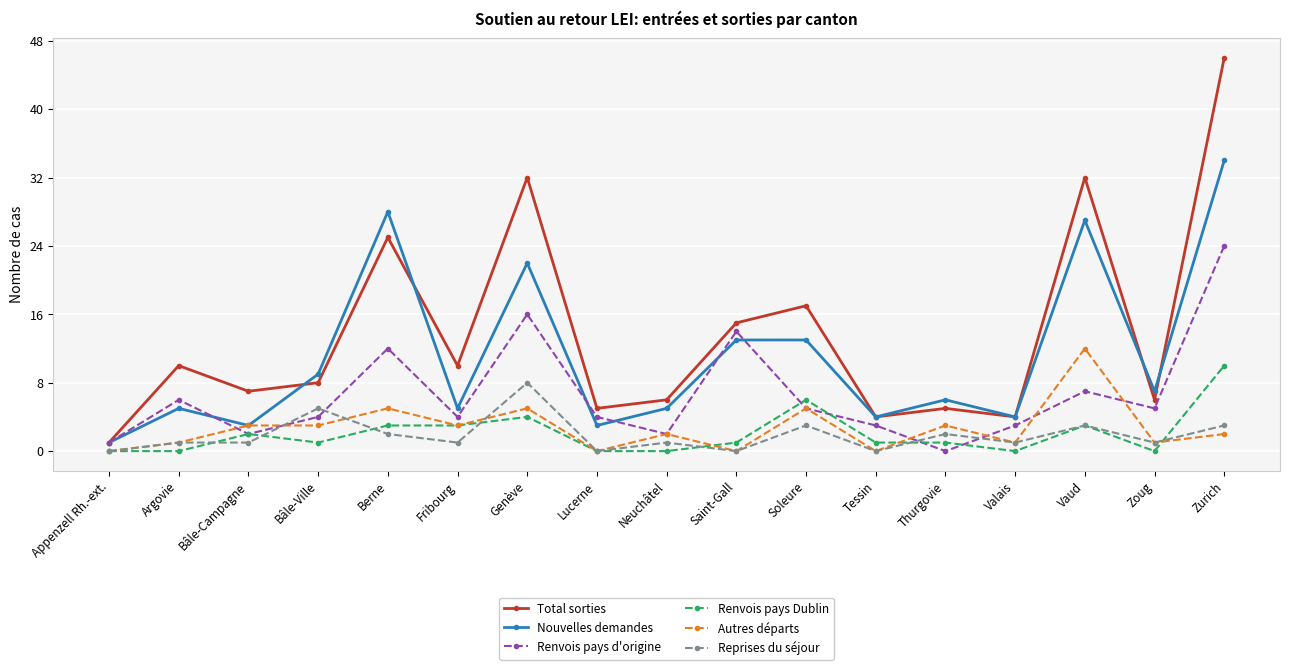

Is it true that Nouvelles demandes equals 2 at Neuchâtel?

False